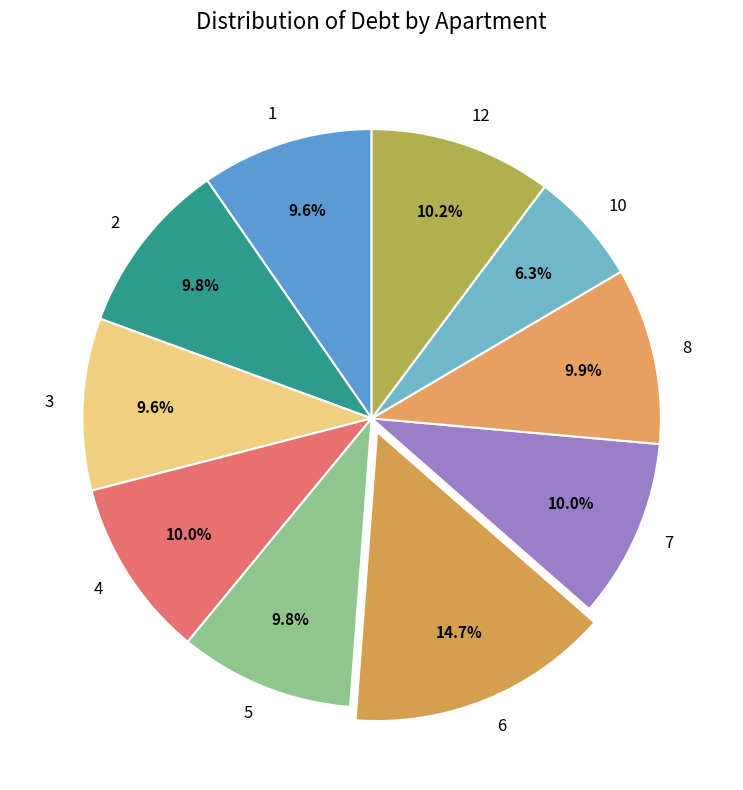

Is the sum of 5 and 7 greater than half?

No